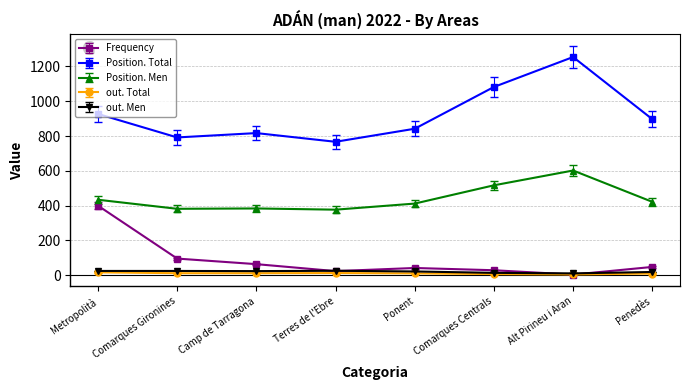

What are all the series names shown in the legend?

Frequency, Position. Total, Position. Men, out. Total, out. Men